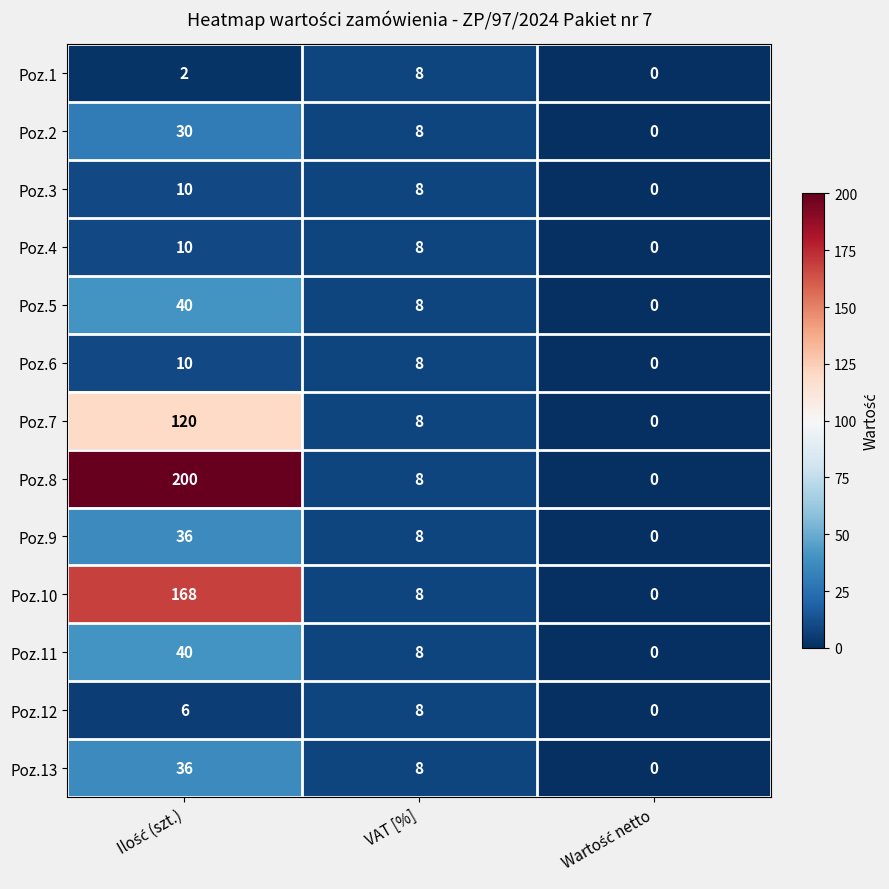

At how many categories does at least one series exceed 55?

1